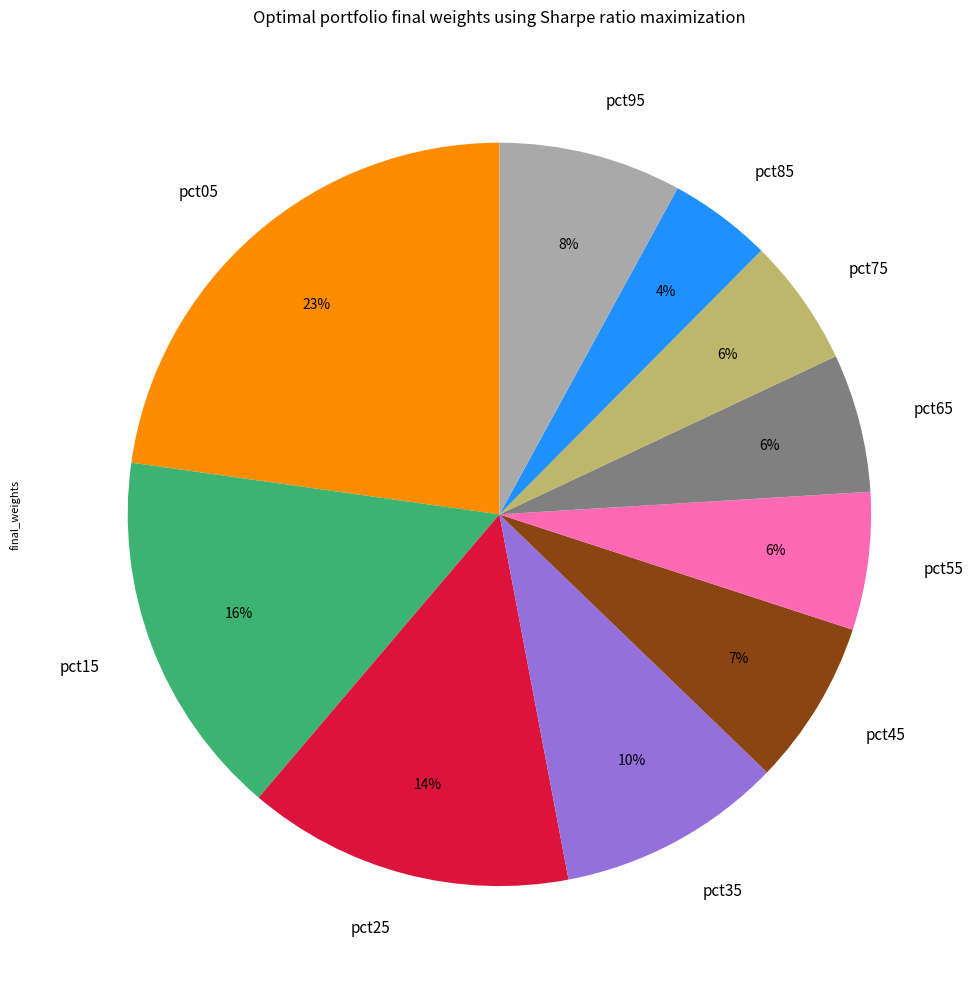

To the nearest percent, what is the difference between the pct25 and pct15 slice percentages?

2%